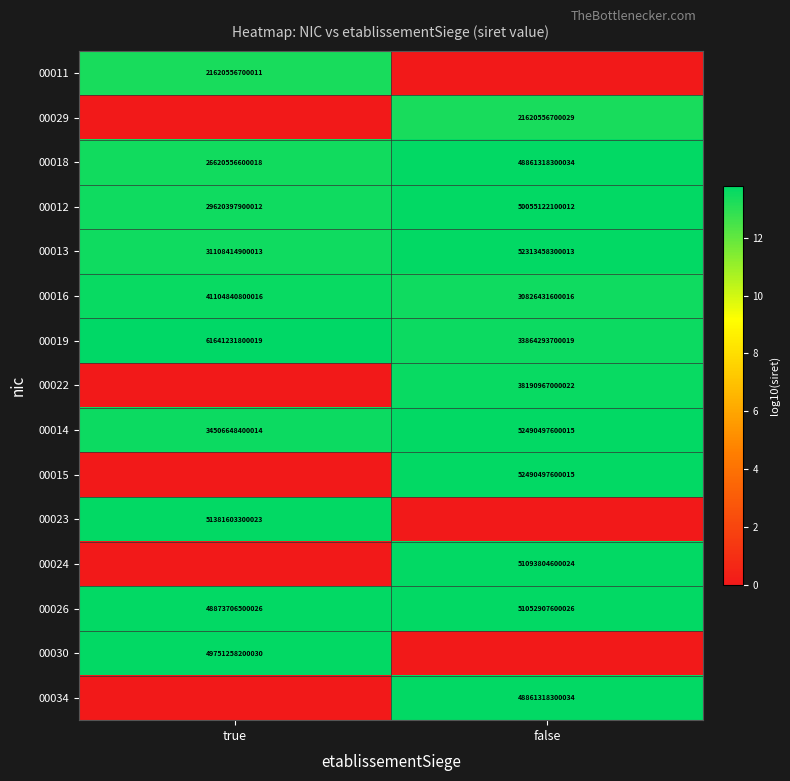

Is it true that 00026 equals 23008462024618 at false?

False